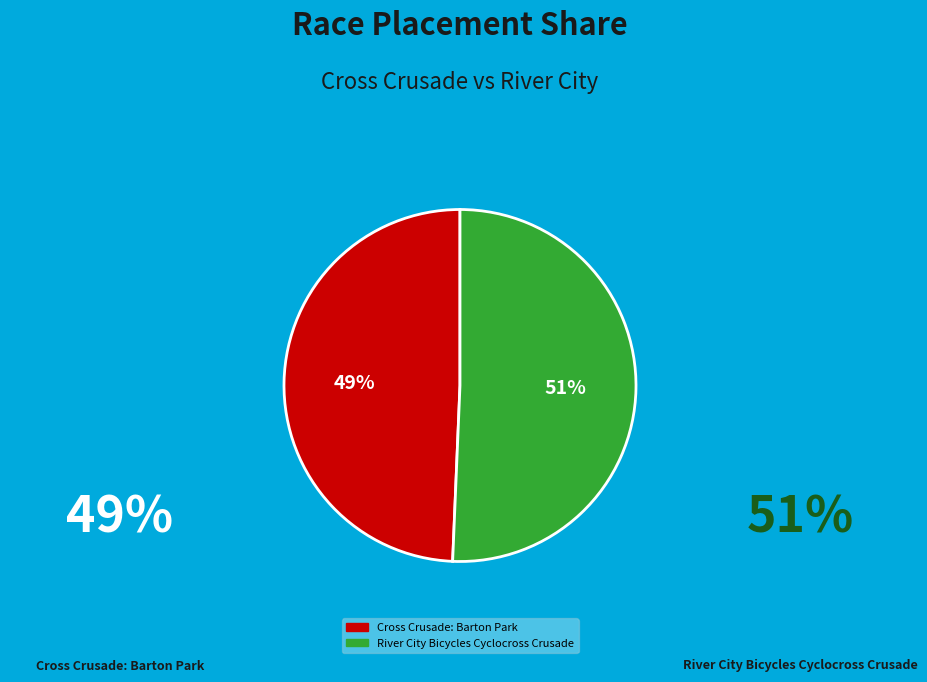

What percentage is the Cross Crusade: Barton Park slice, to the nearest percent?

49%